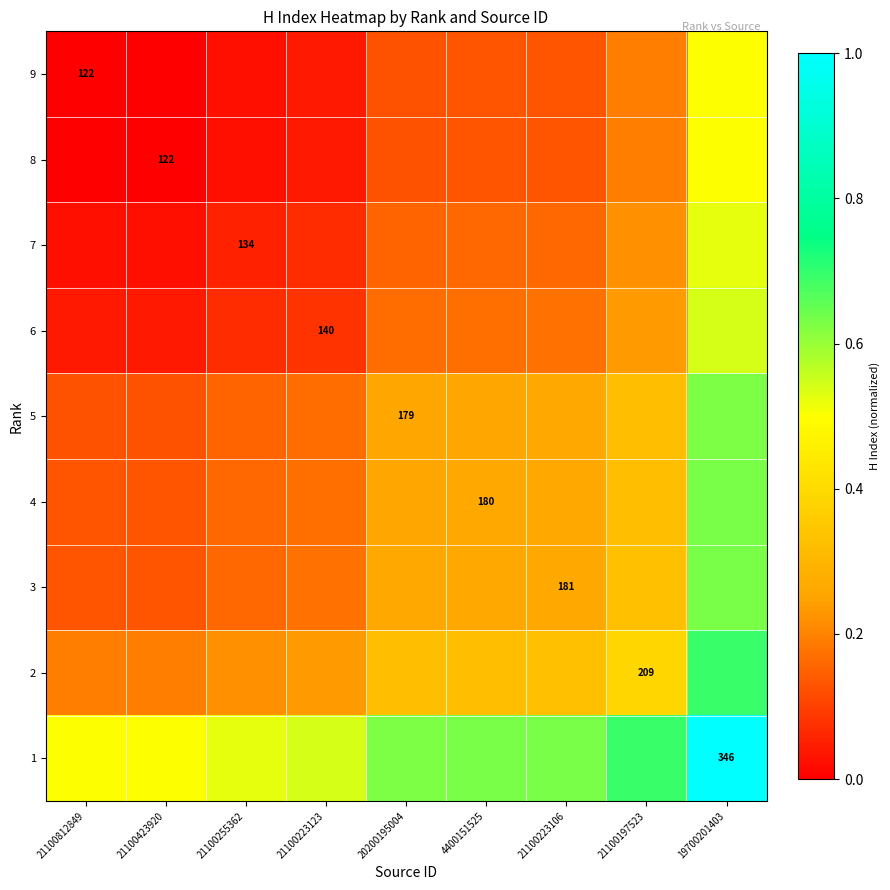

Between 4400151525 and 21100223106, which is larger?

21100223106